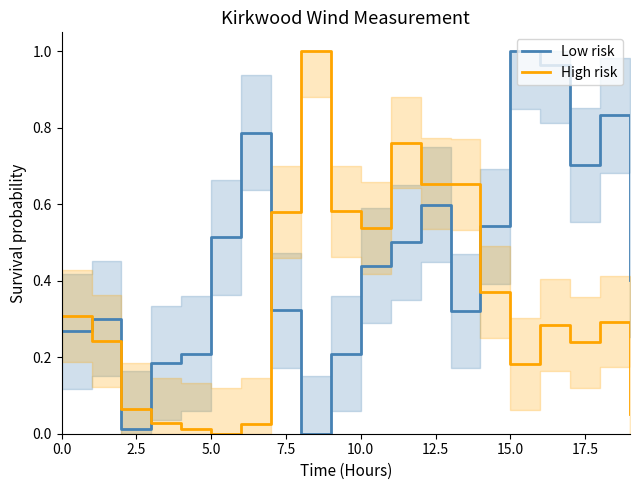

Reading right to left, what are all the values shown in this chart?

Low risk: 0.4	0.8	0.7	1.0	1.0	0.5	0.3	0.6	0.5	0.4	0.2	0.0	0.3	0.8	0.5	0.2	0.2	0.0	0.3	0.3
High risk: 0.1	0.3	0.2	0.3	0.2	0.4	0.7	0.7	0.8	0.5	0.6	1.0	0.6	0.0	0.0	0.0	0.0	0.1	0.2	0.3